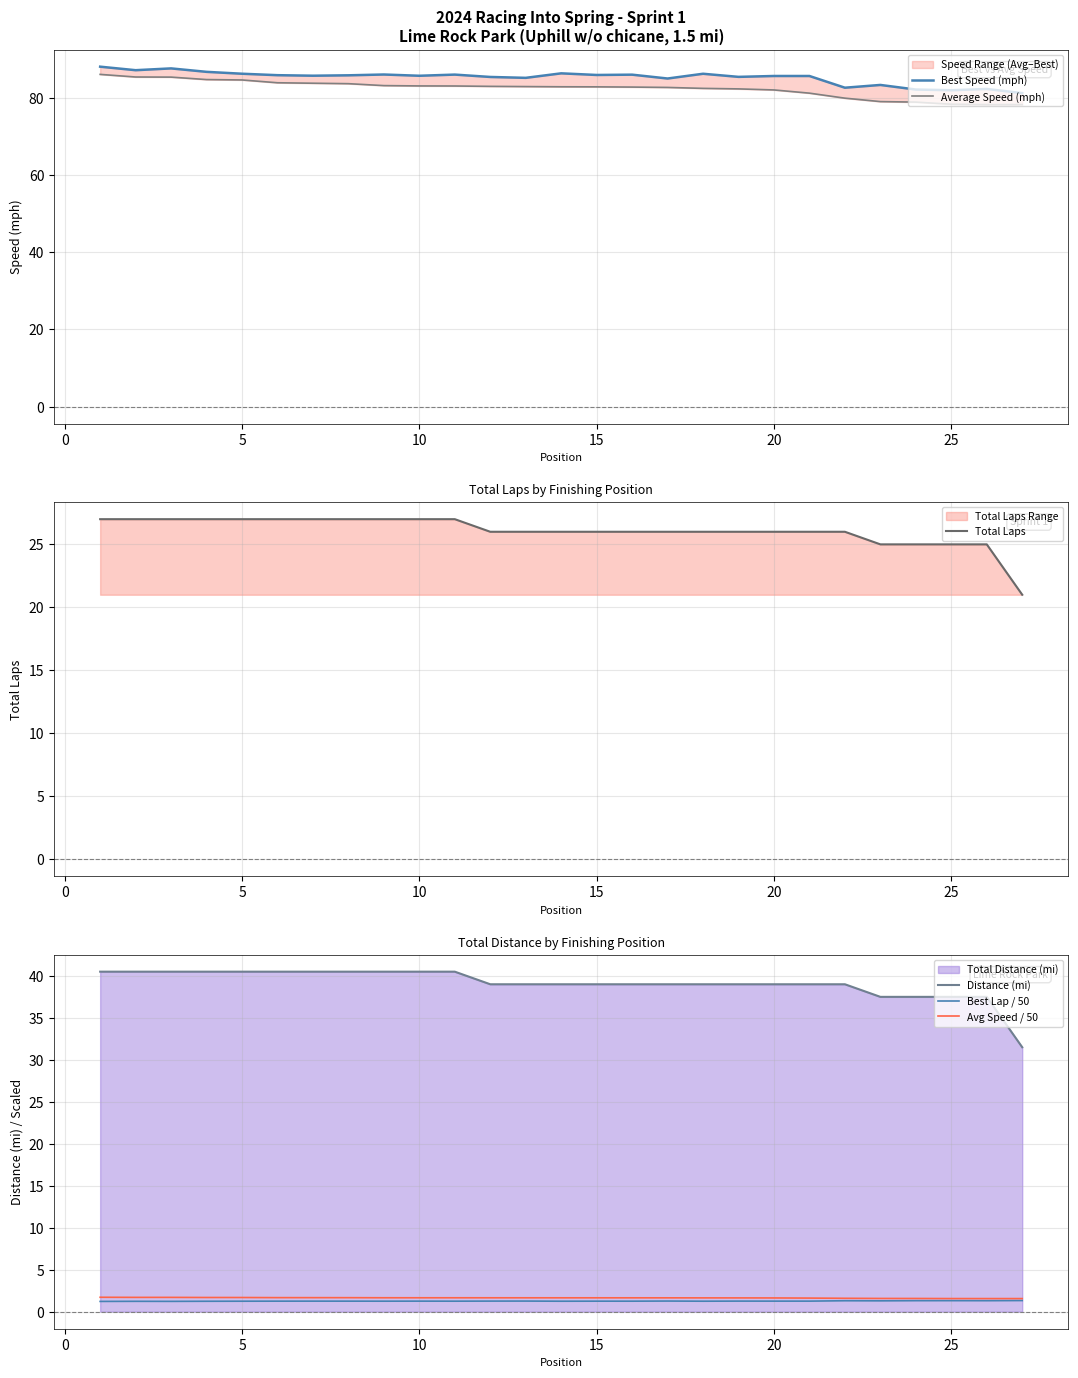

True or false: Avg Speed / 50 and Distance (mi) intersect in this chart.

False